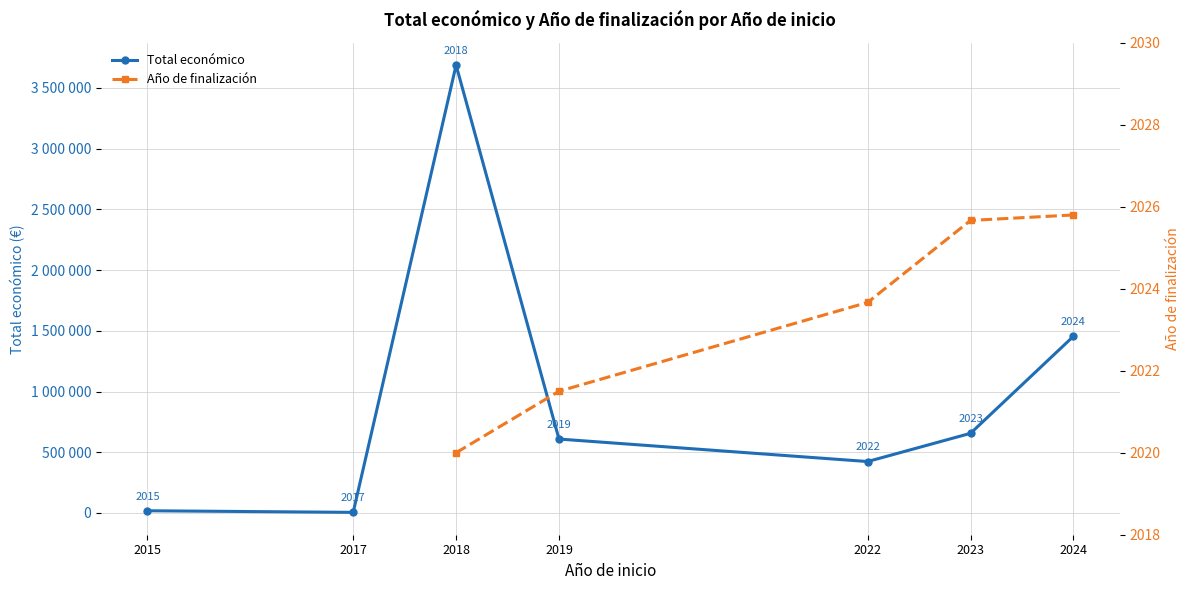

How many series are shown in this chart?

2